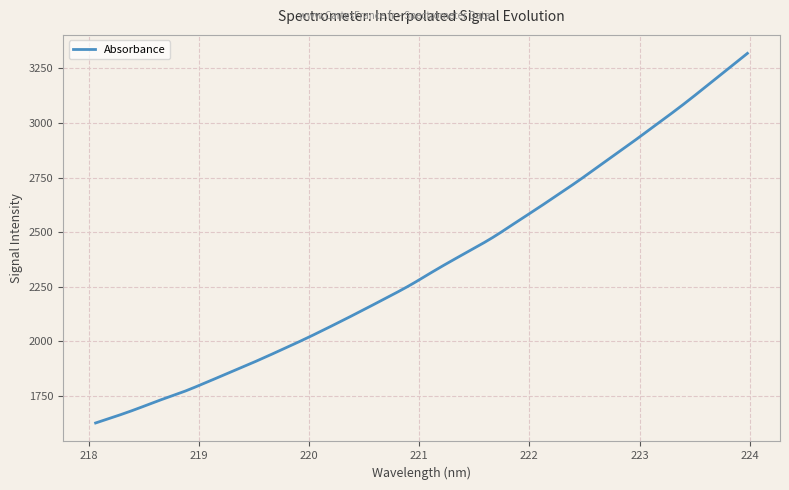

What is the smallest value displayed?

1626.9